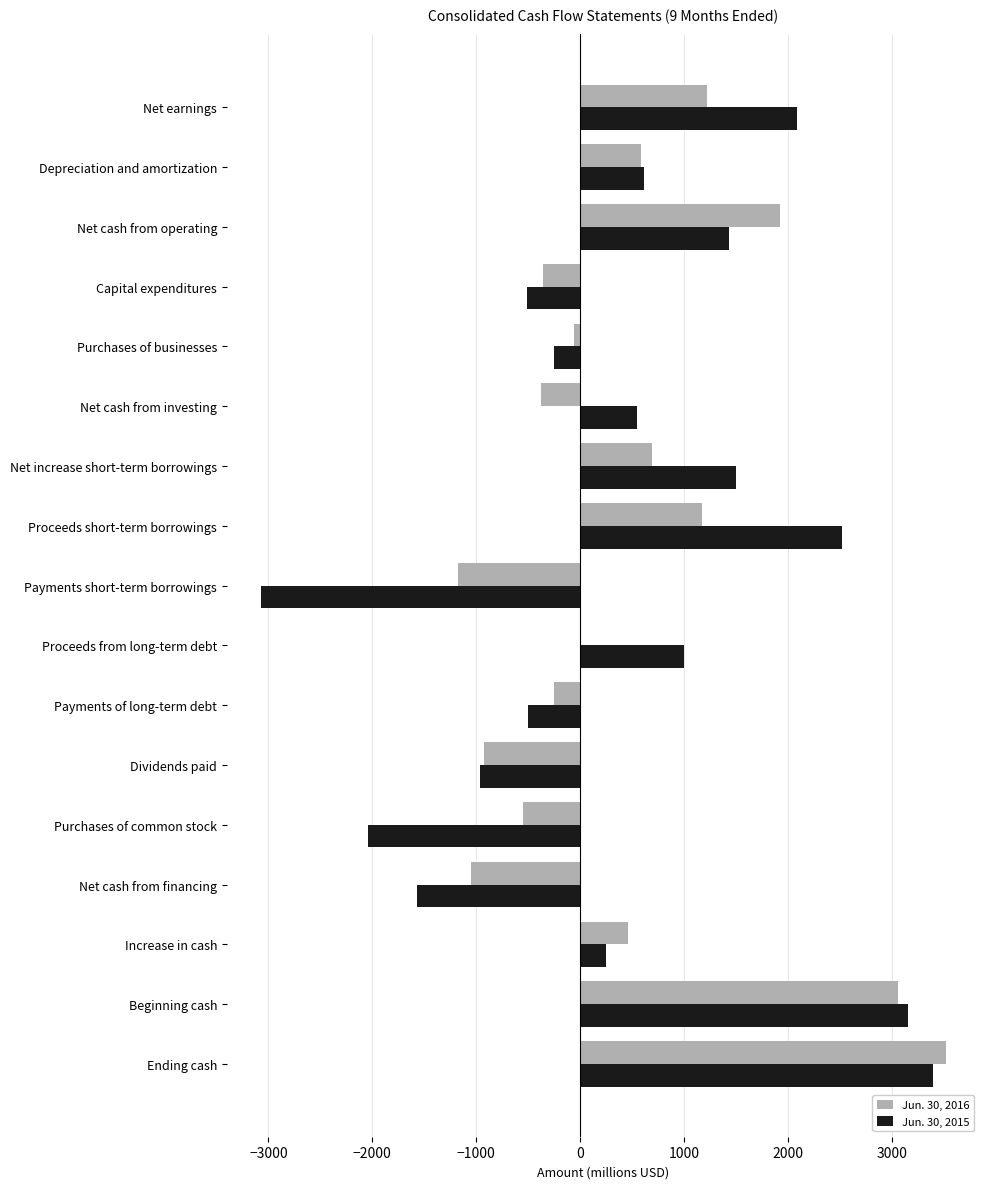

Which category has the highest value across all series?

Ending cash